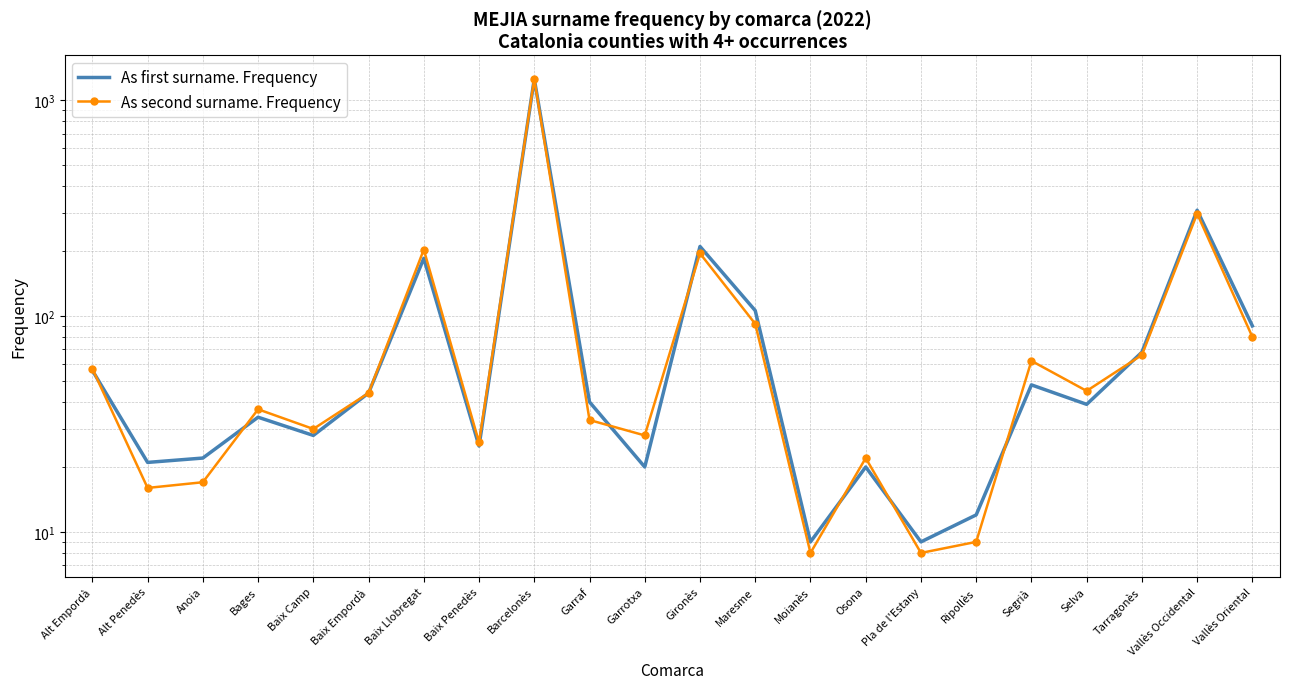

How many data points in As second surname. Frequency are less than 44?

11